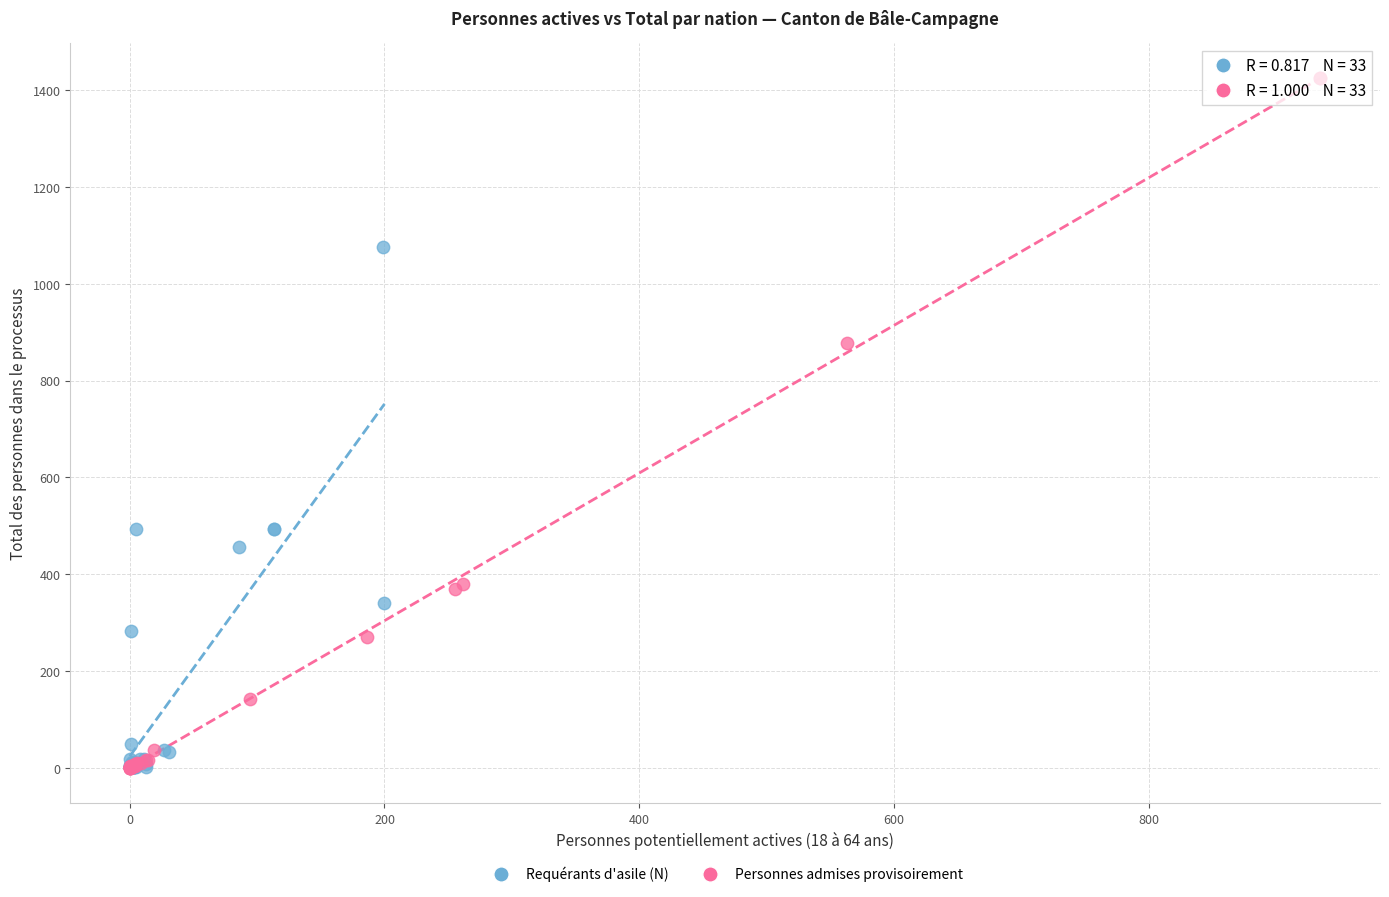

Which series has the largest Y range (max minus min)?

Personnes admises provisoirement